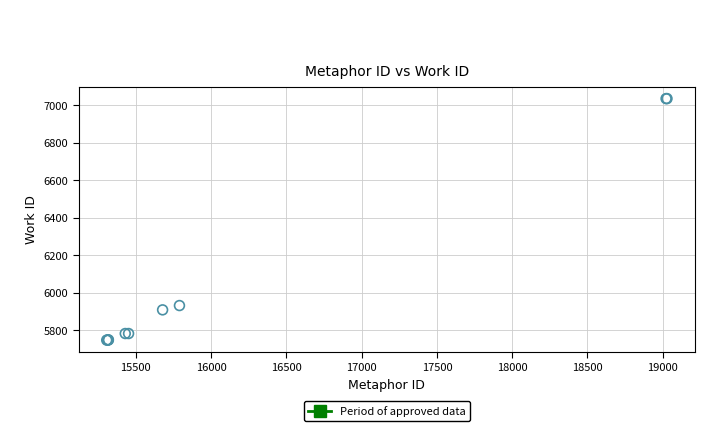

What Y value in the scatter plot is closest to 6391?

5932